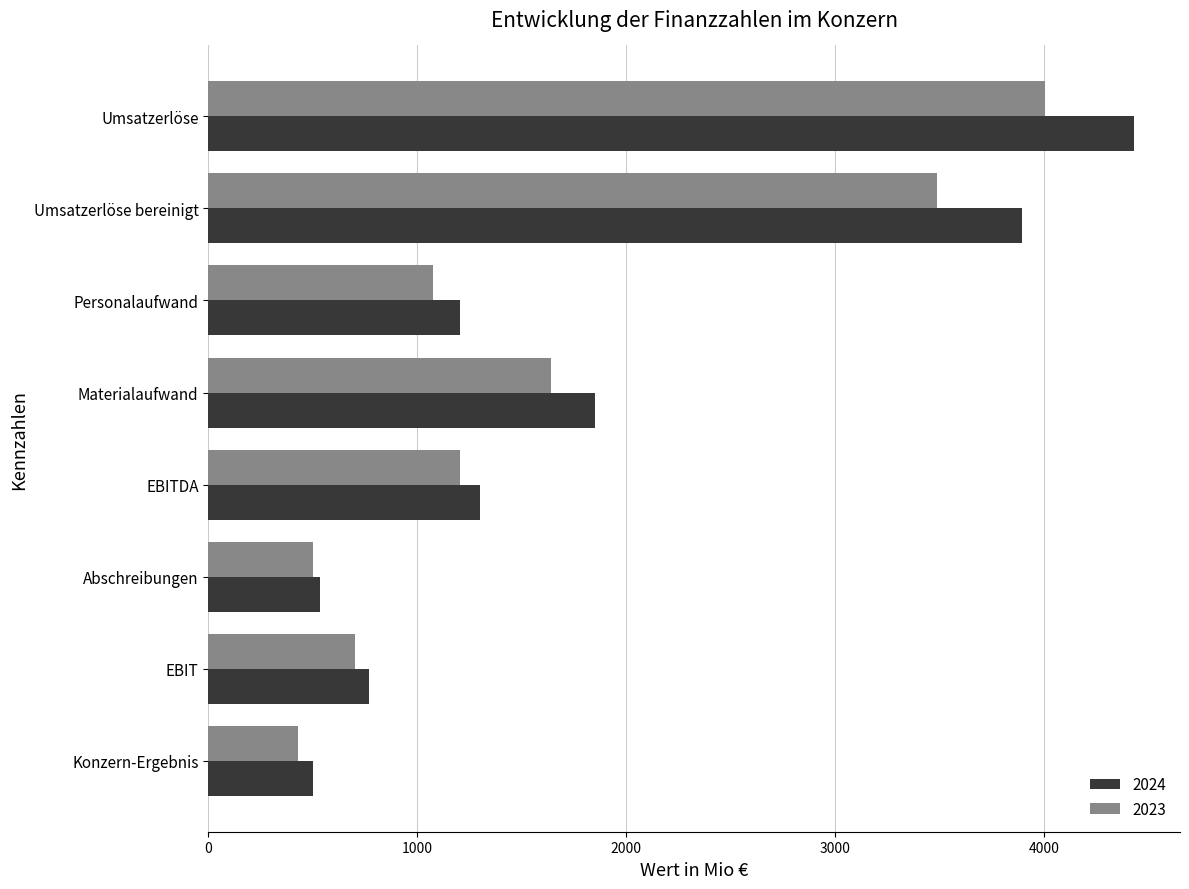

At Umsatzerlöse, list the series in order from largest to smallest.

2024, 2023